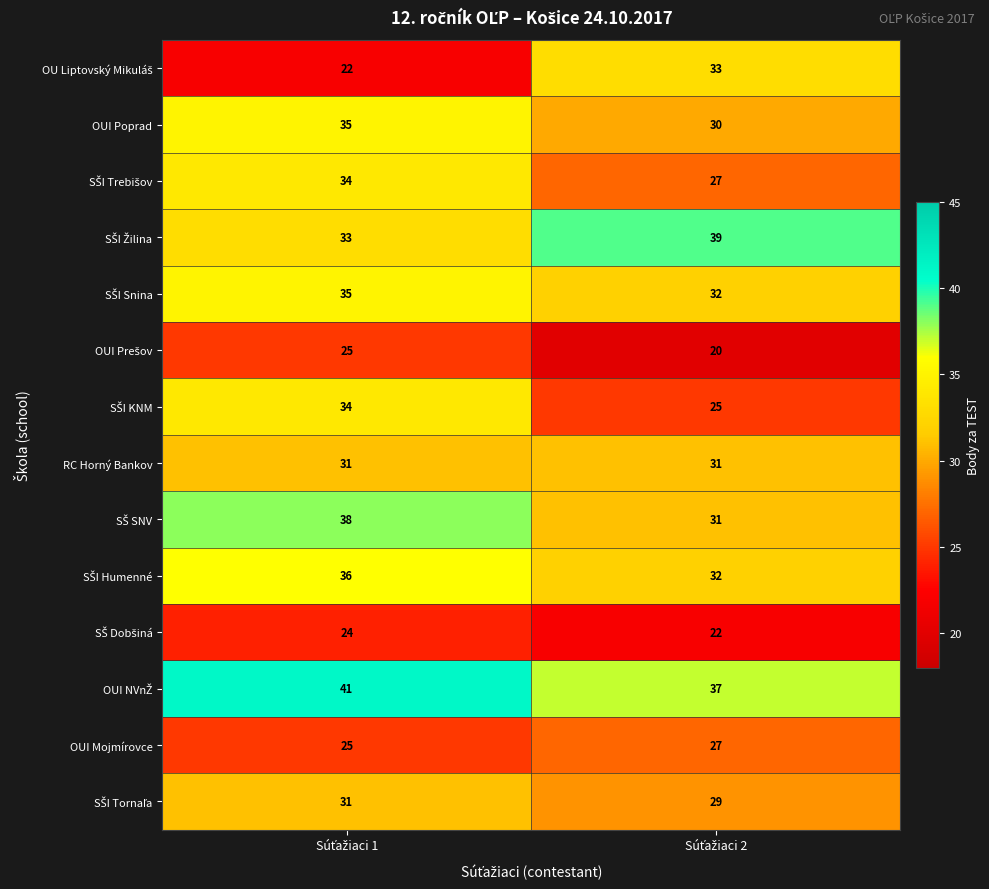

What is the smallest value displayed?

20